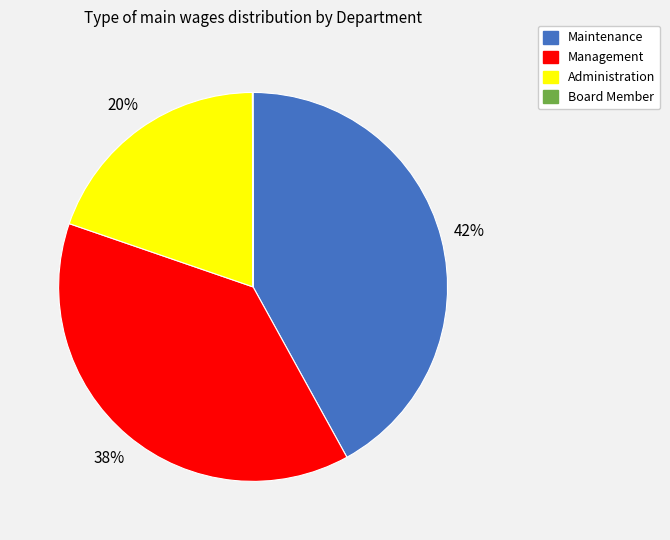

To the nearest percent, what is the difference between the Administration and Maintenance slice percentages?

22%